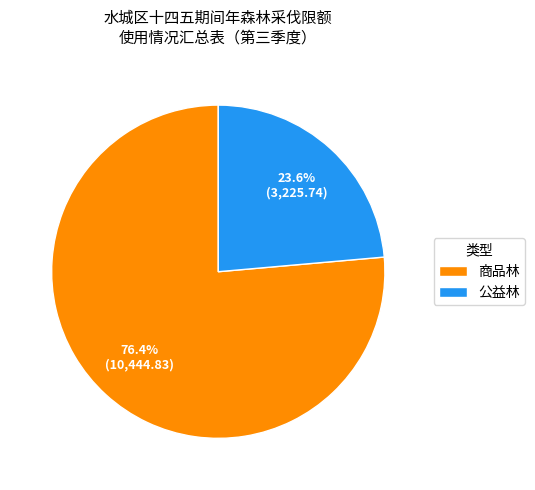

To the nearest percent, what is the average slice percentage?

50%